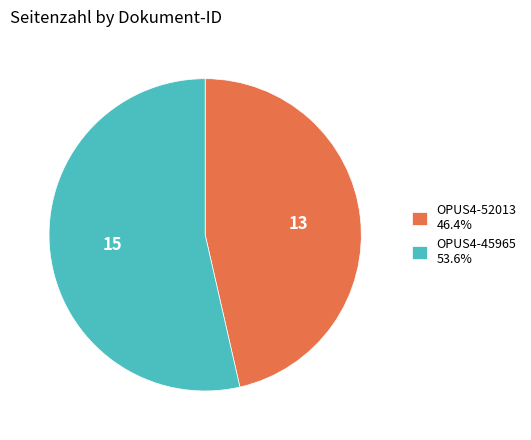

What is the ratio of the value at OPUS4-45965 53.6% to the value at OPUS4-52013 46.4%?

1.2